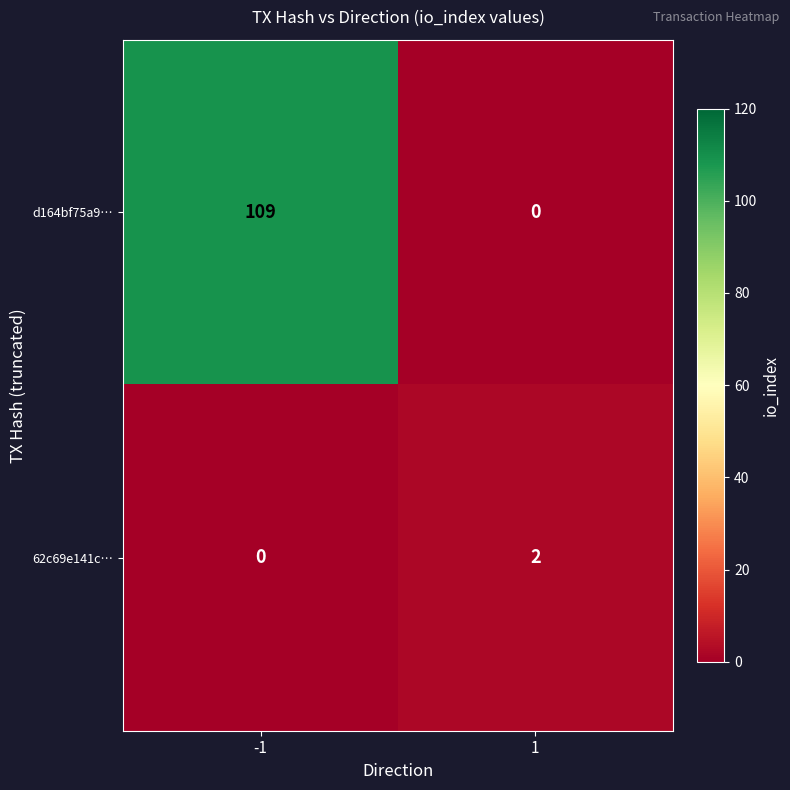

True or false: 62c69e141c… has a value of 2 at 1.

True